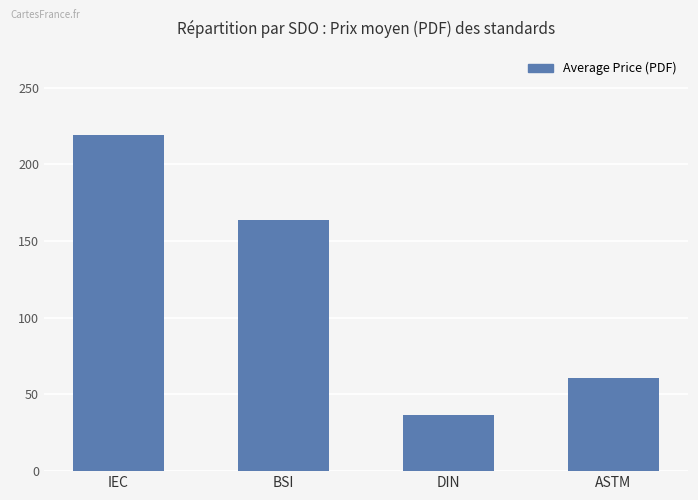

What is the label of the 2nd bar from the left?

BSI